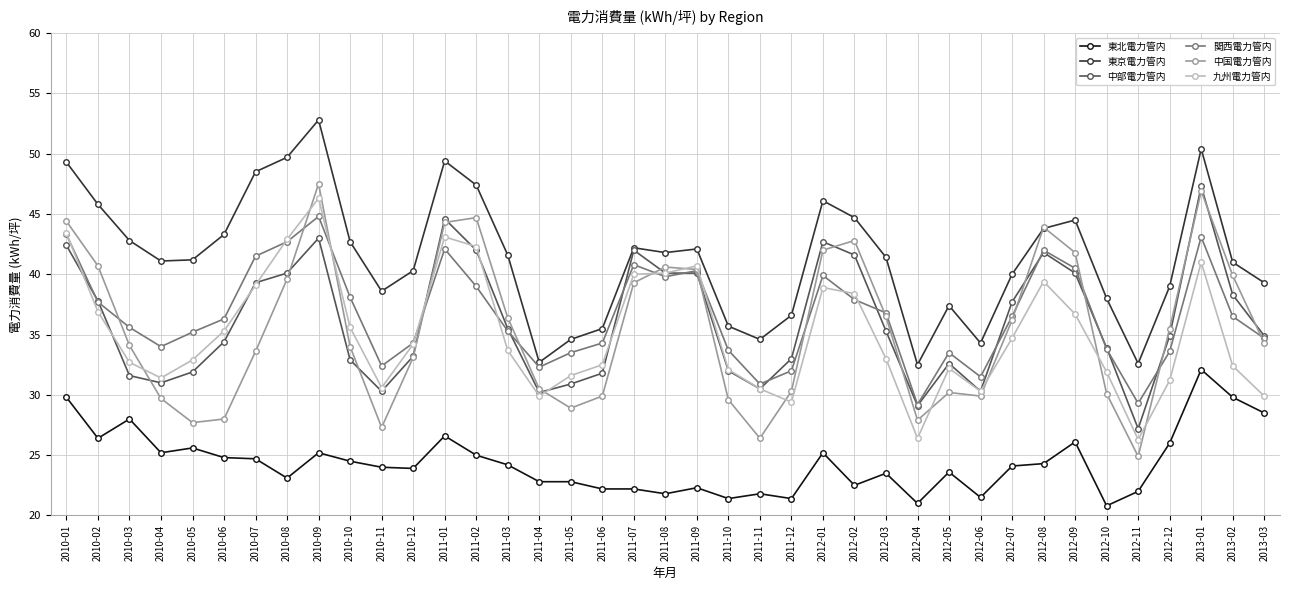

What is the value of the 関西電力管内 point at the 24th from the left?

32.0